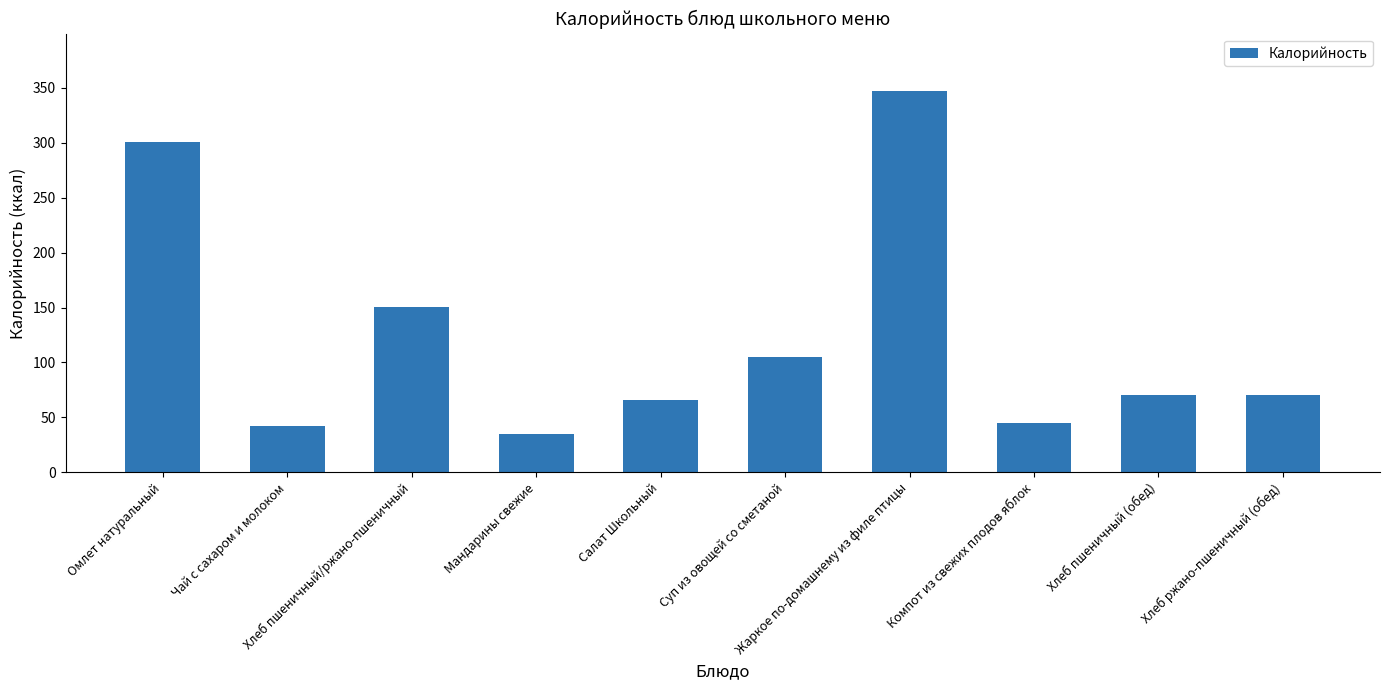

How many values are below 70?

4